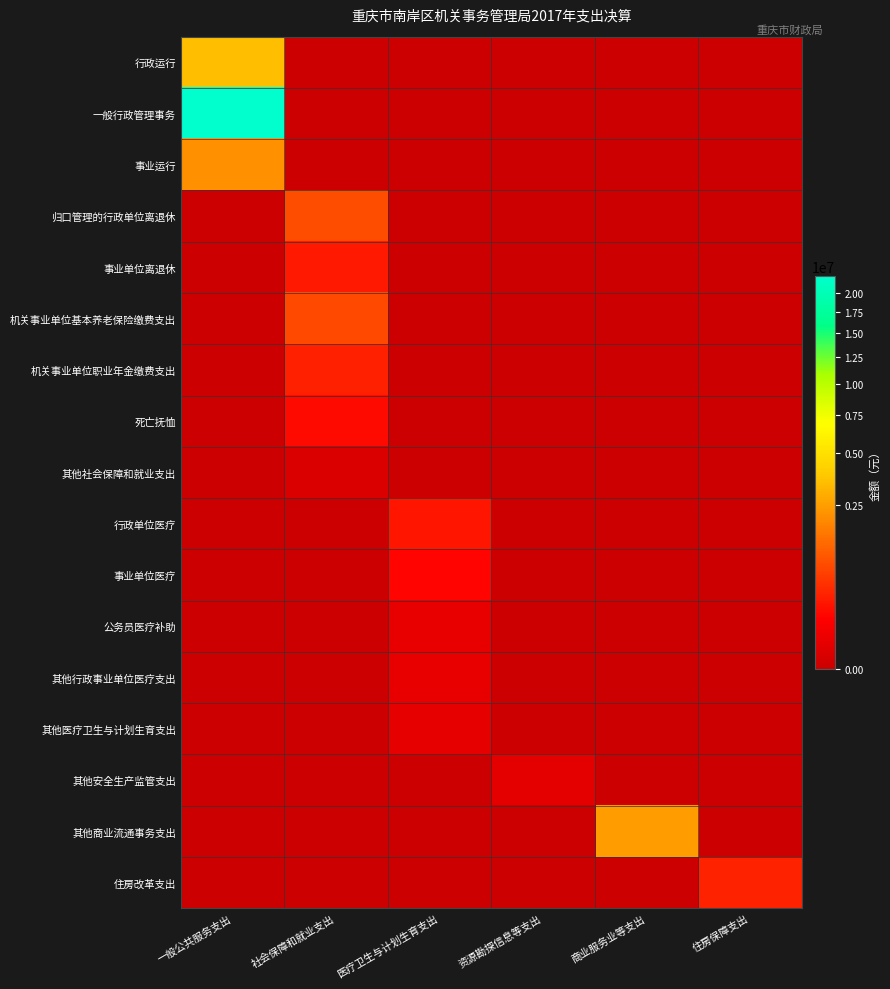

How many series are shown in this chart?

17